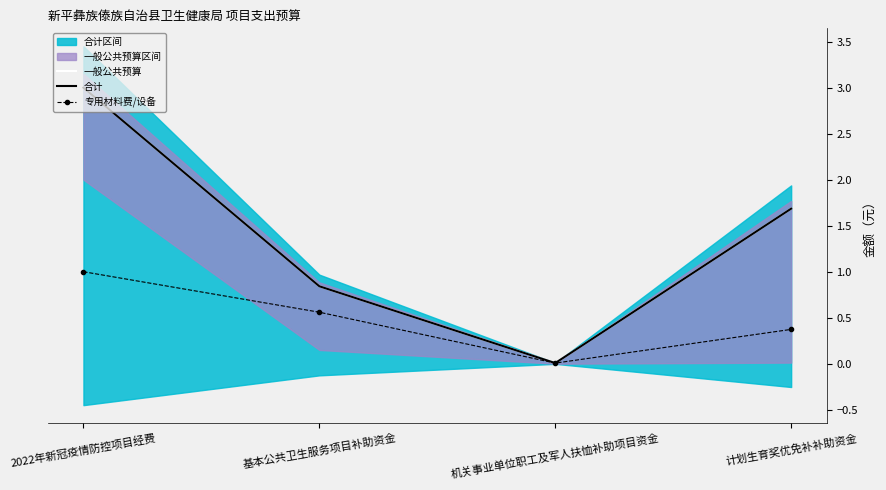

What is the difference between the highest and lowest values at 2022年新冠疫情防控项目经费?

2.0